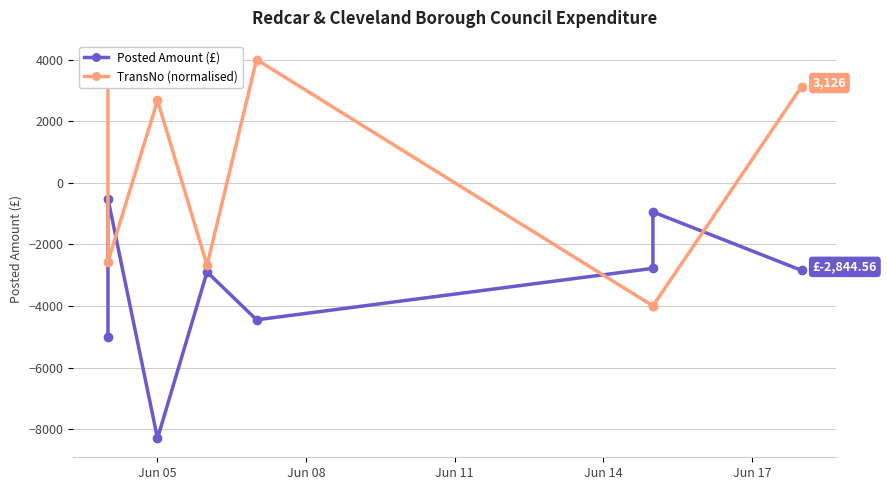

What is the value of the TransNo (normalised) point at the 7th from the left?

-3998.7